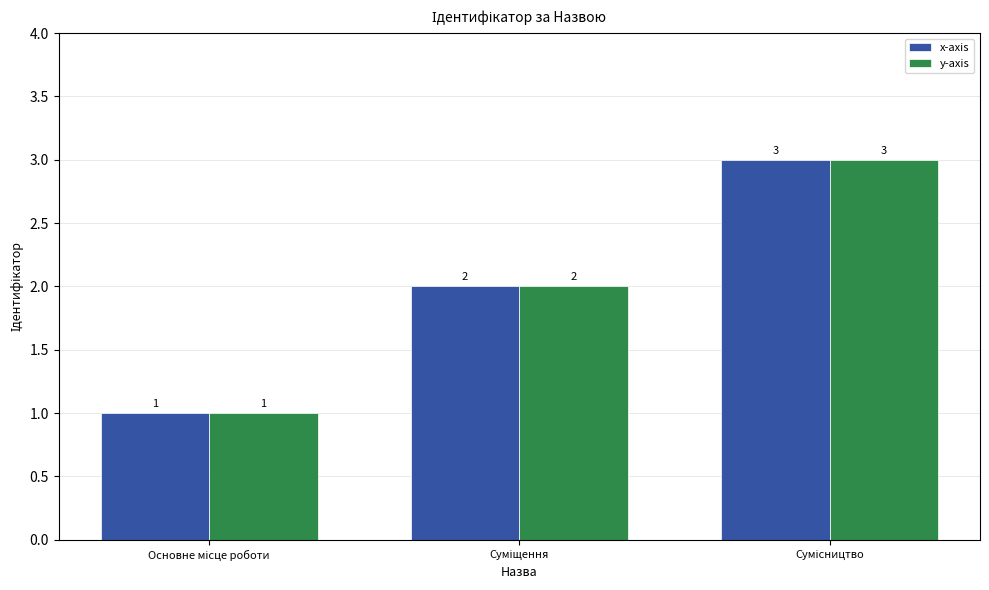

What is the sum of all y-axis values?

6